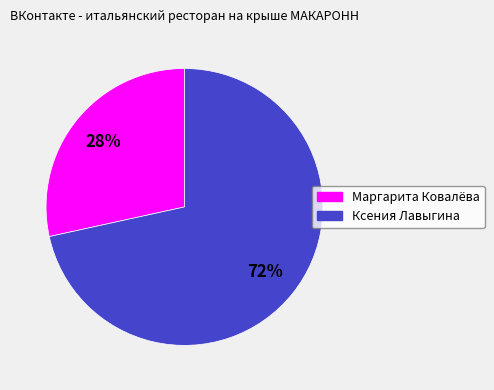

Is the sum of Маргарита Ковалёва and Ксения Лавыгина greater than half?

Yes